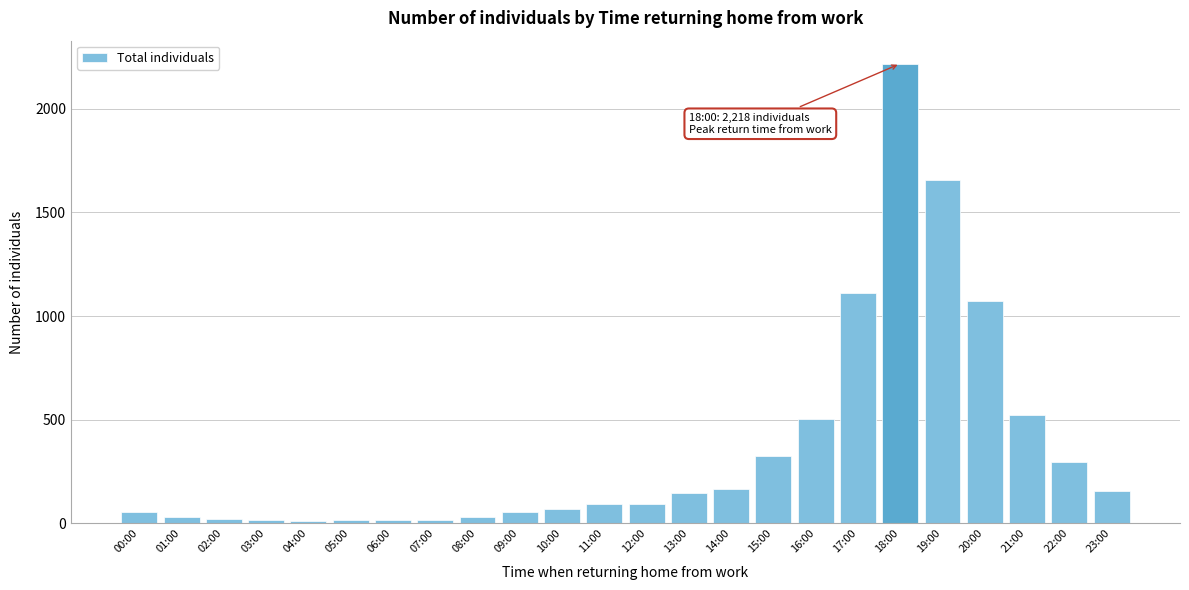

True or false: the data shows 1655 at 19:00.

True